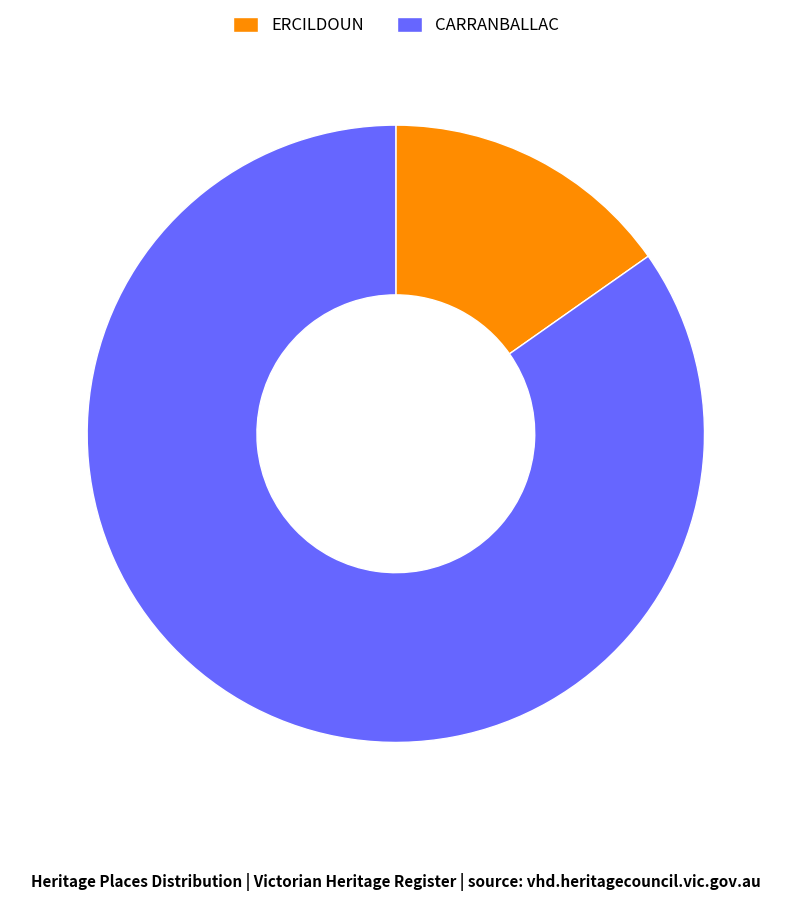

How many segments does this pie chart have?

2